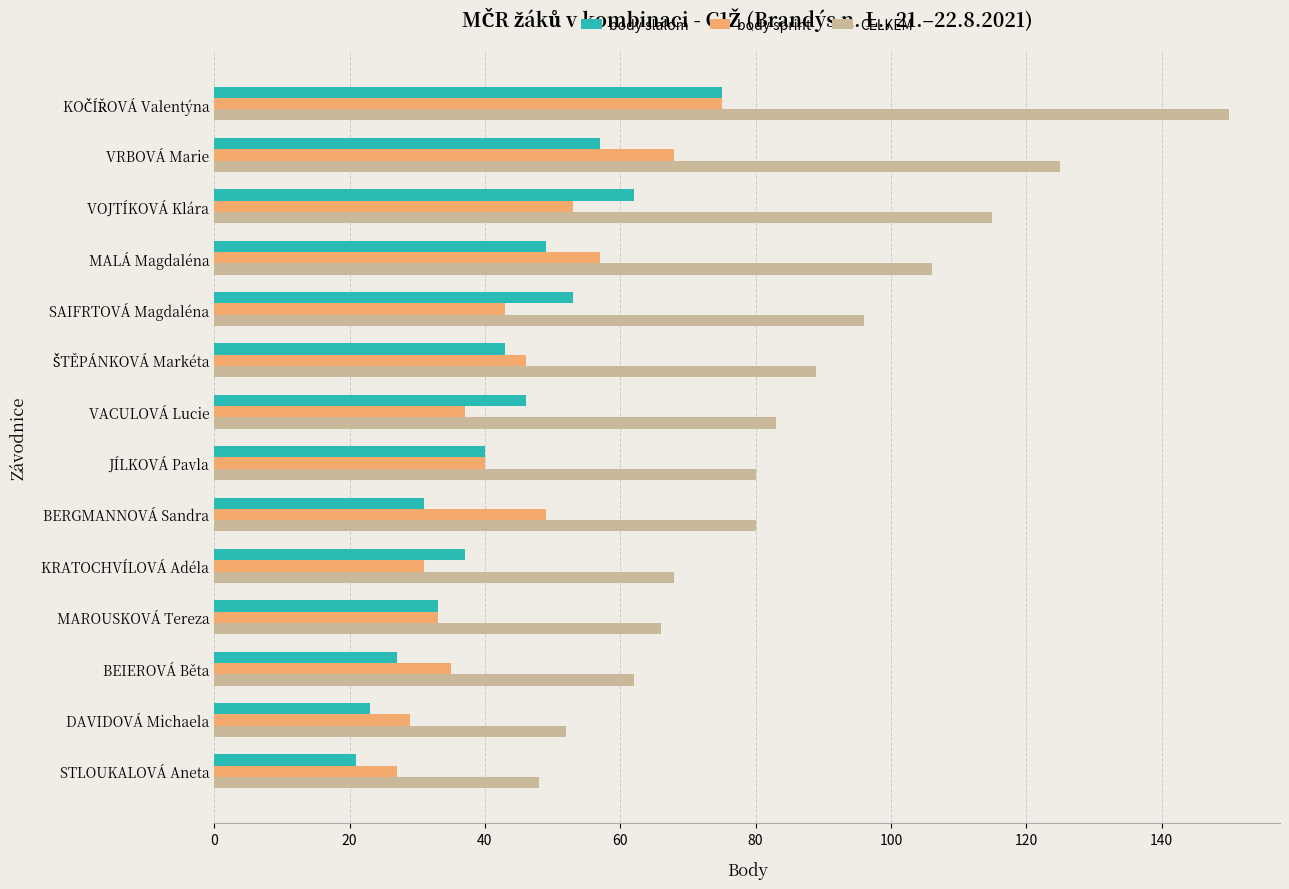

At which category does the chart reach its minimum across all series?

STLOUKALOVÁ Aneta